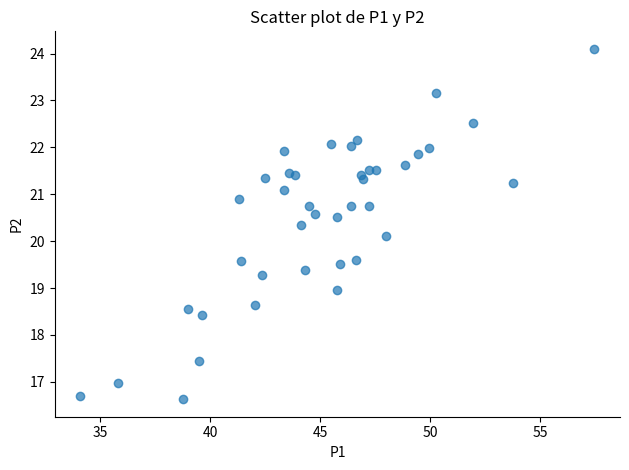

What Y value in the scatter plot is closest to 20?

20.1